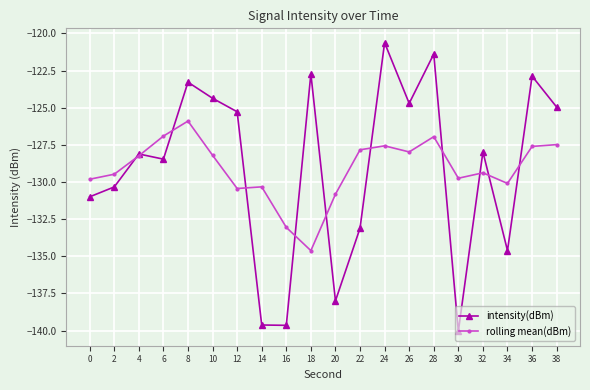

Read the intensity(dBm) value at 16.

-139.6